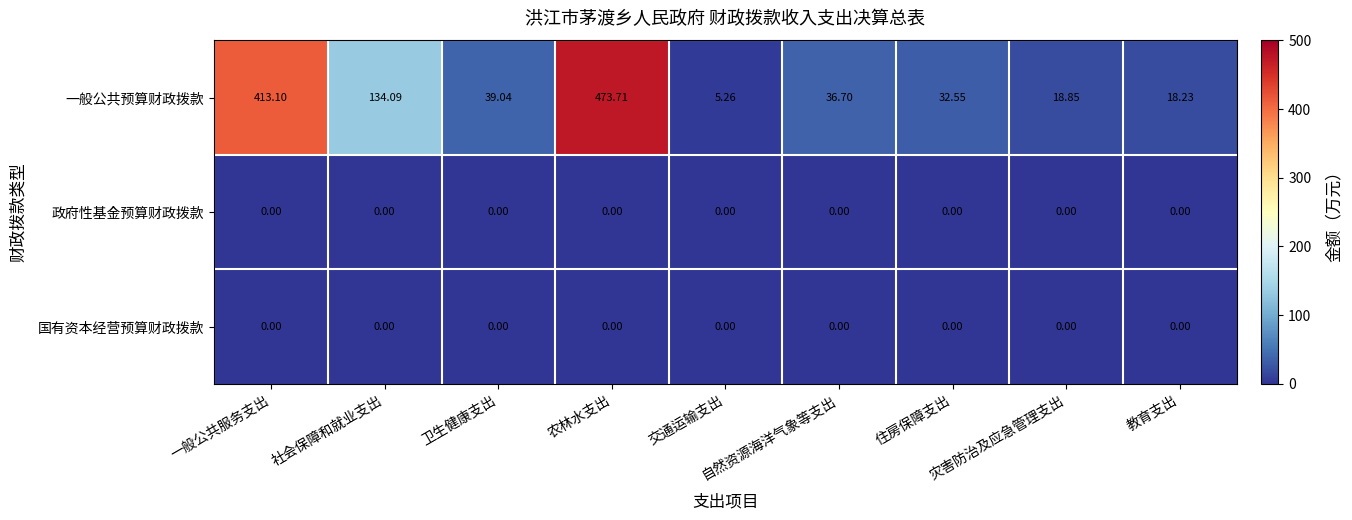

Which series has the largest range (max minus min)?

一般公共预算财政拨款